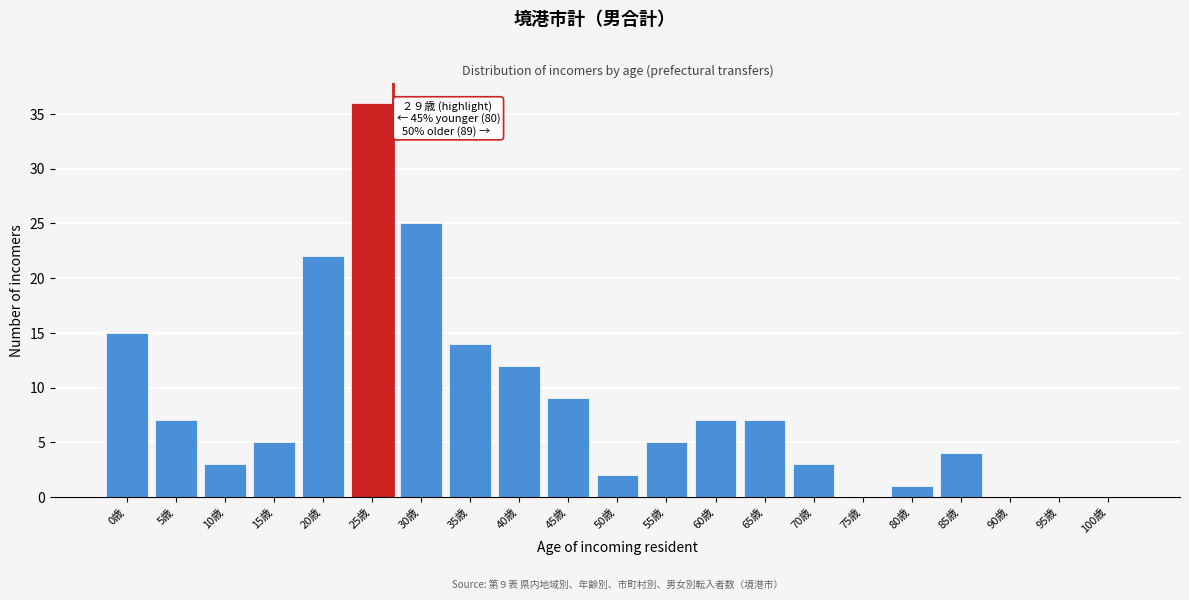

Reading left to right, what are all the values shown in this chart?

0歳=15	5歳=7	10歳=3	15歳=5	20歳=22	25歳=36	30歳=25	35歳=14	40歳=12	45歳=9	50歳=2	55歳=5	60歳=7	65歳=7	70歳=3	75歳=0	80歳=1	85歳=4	90歳=0	95歳=0	100歳=0